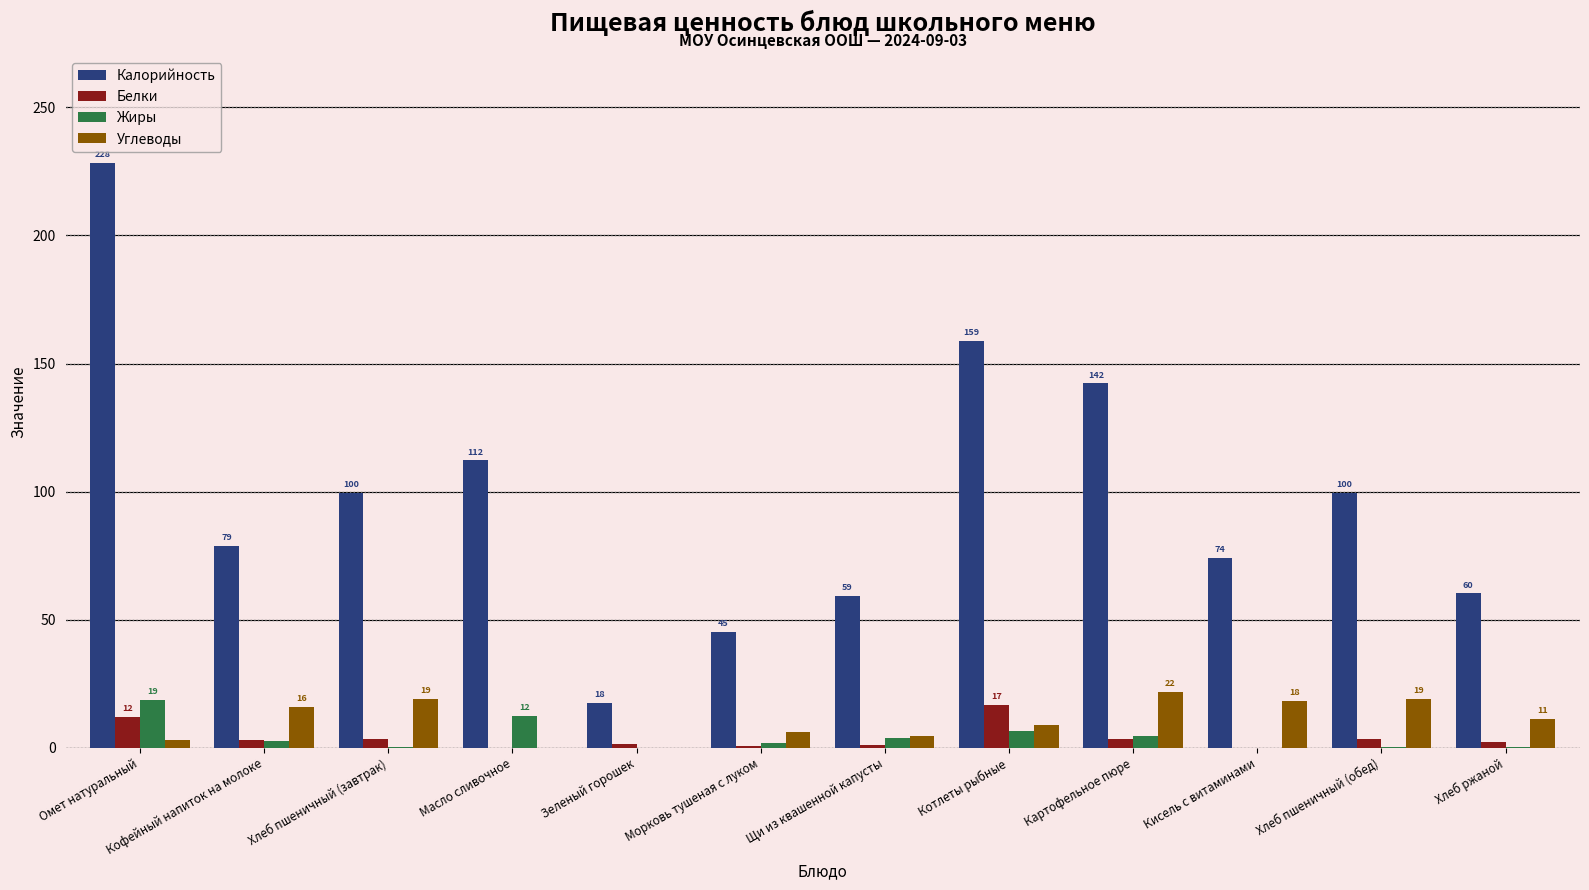

Which series changed the most between Кофейный напиток на молоке and Морковь тушеная с луком?

Калорийность